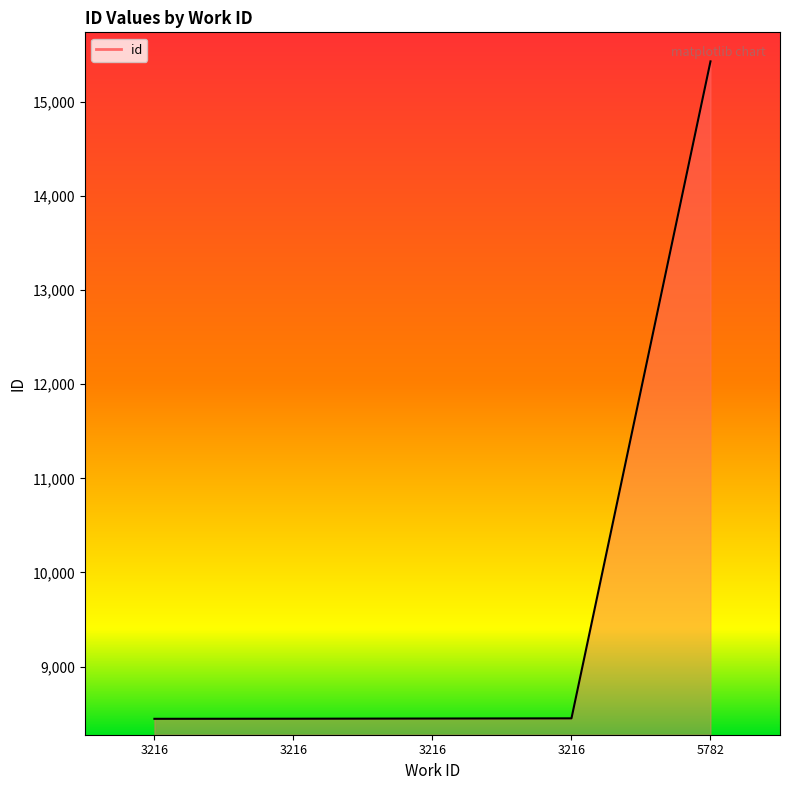

At which category does the chart reach its minimum across all series?

3216